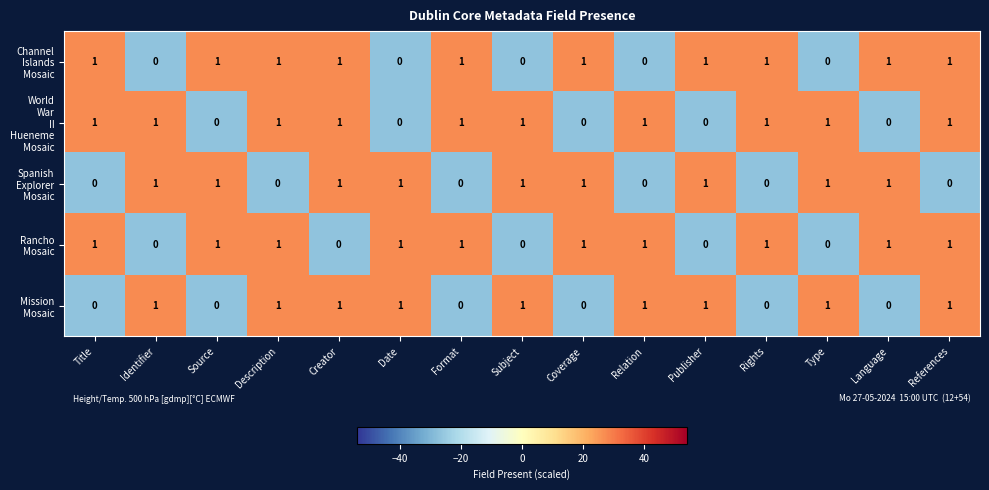

Count the number of data series in this chart.

5